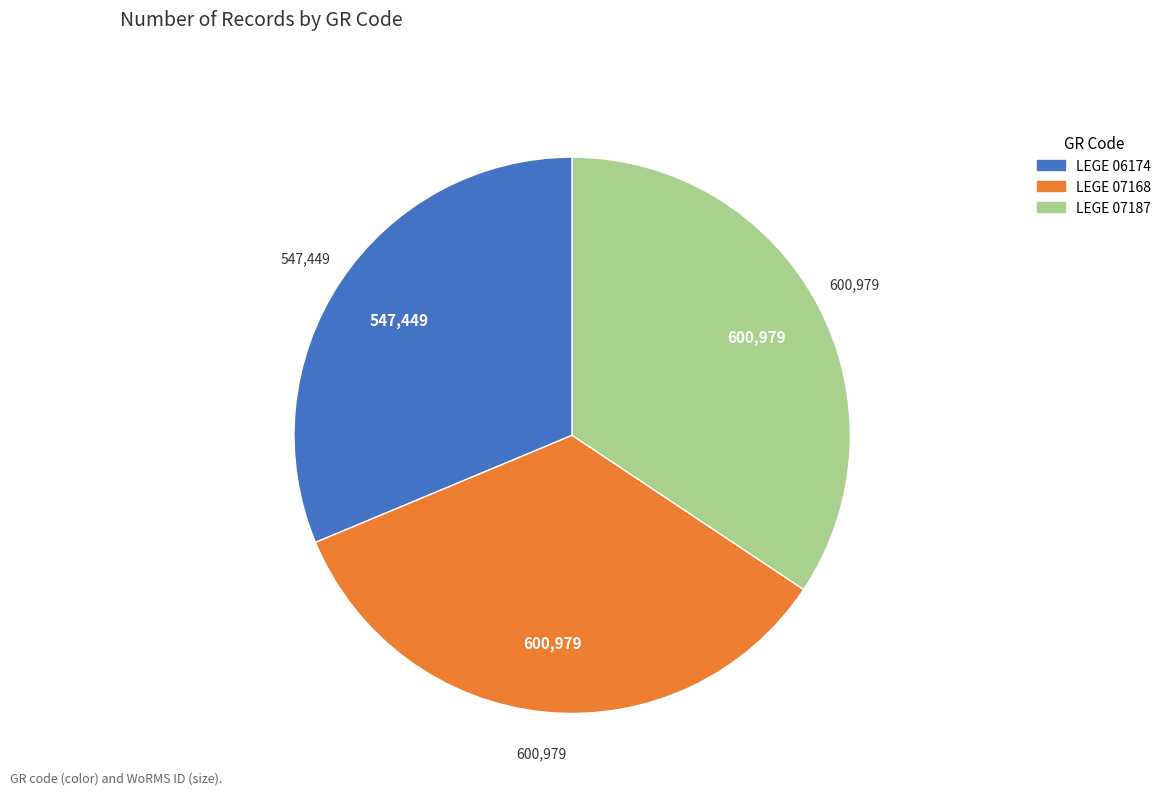

True or false: LEGE 07168 accounts for 34% of the total.

True